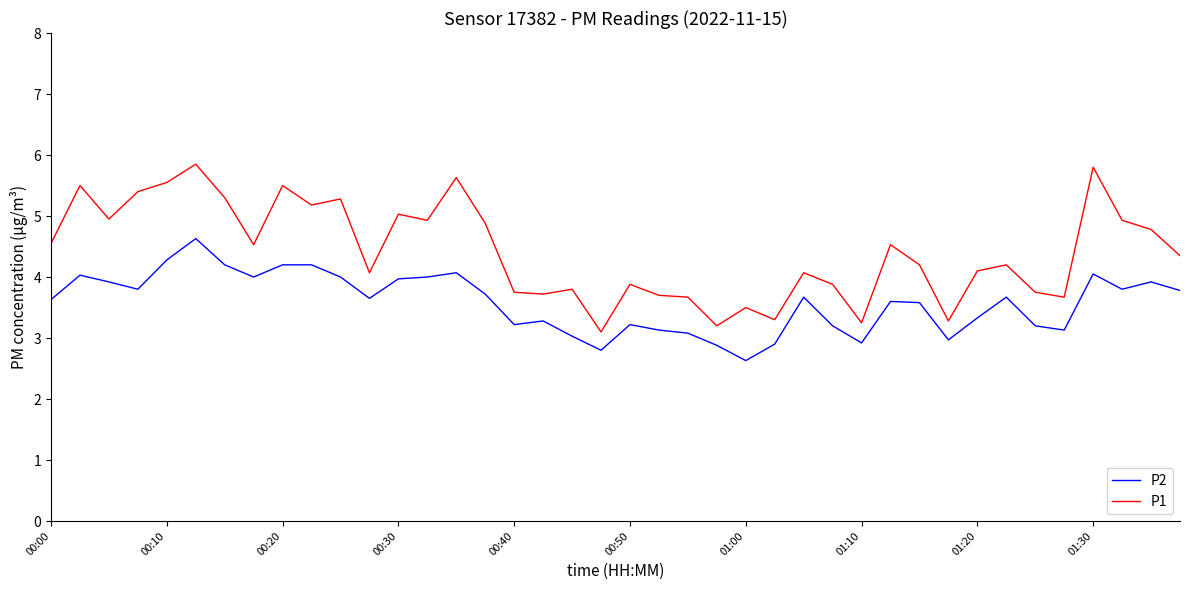

What is the lowest value of the P2 series?

2.6